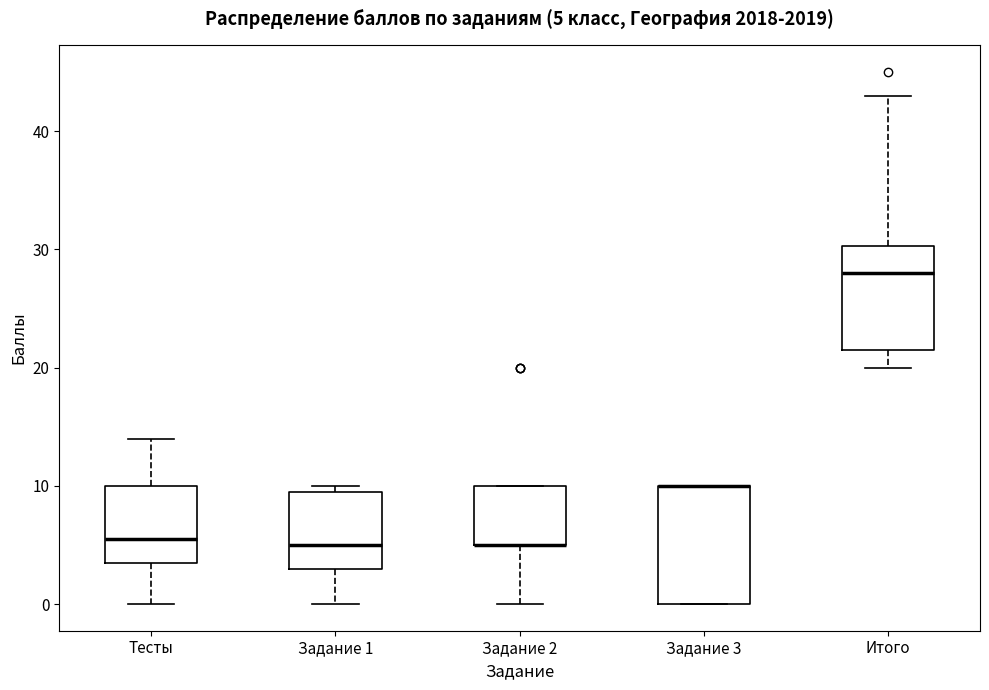

Which box is the tallest, from its lower edge to its upper edge?

Задание 3